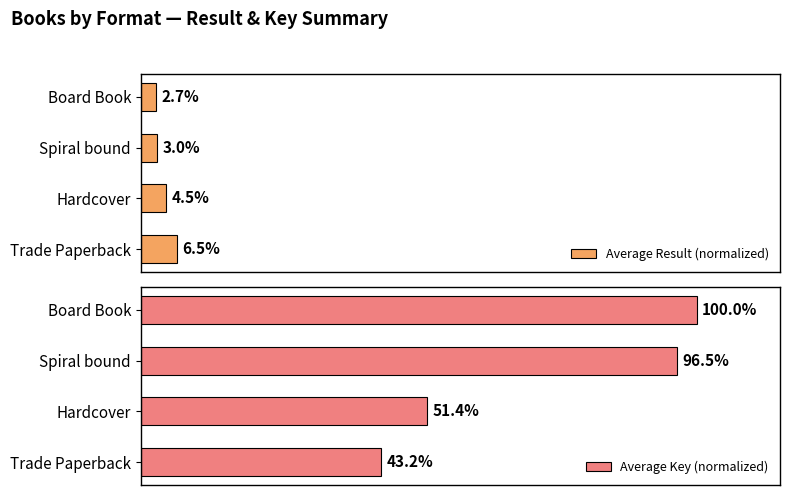

Rank the categories by Average Result (normalized) value from highest to lowest.

Trade Paperback, Hardcover, Spiral bound, Board Book